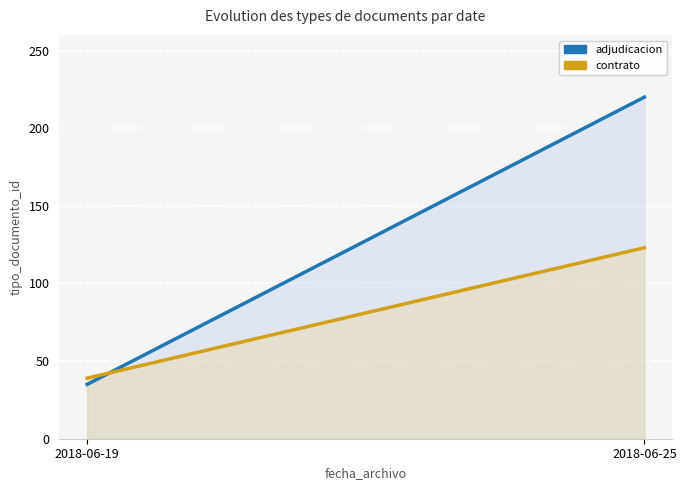

Rank the series by their maximum value, from highest to lowest.

adjudicacion, contrato